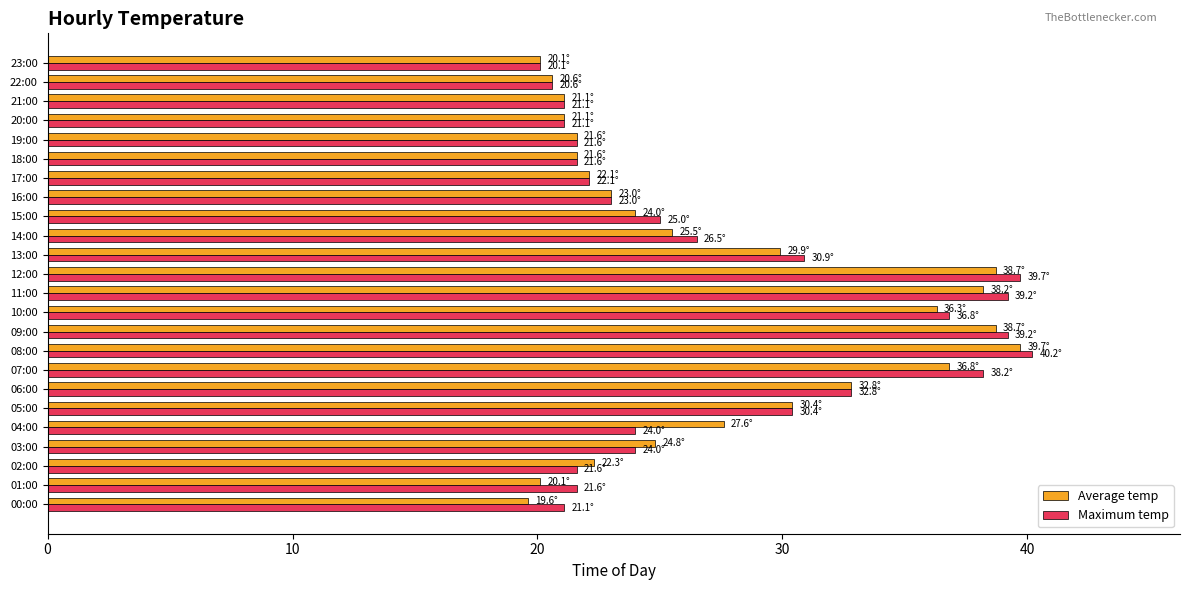

What is the sum of the Maximum temp values at 07:00 and 04:00?

62.2